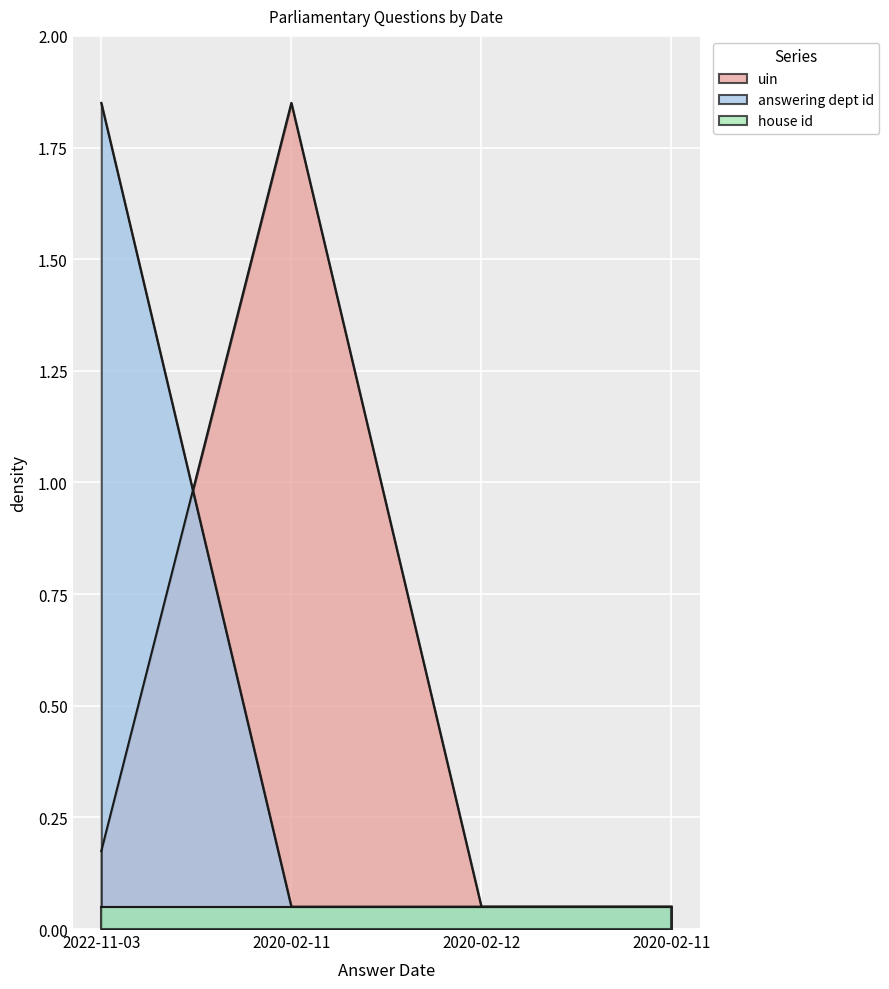

What is the minimum value for answering dept id?

0.1